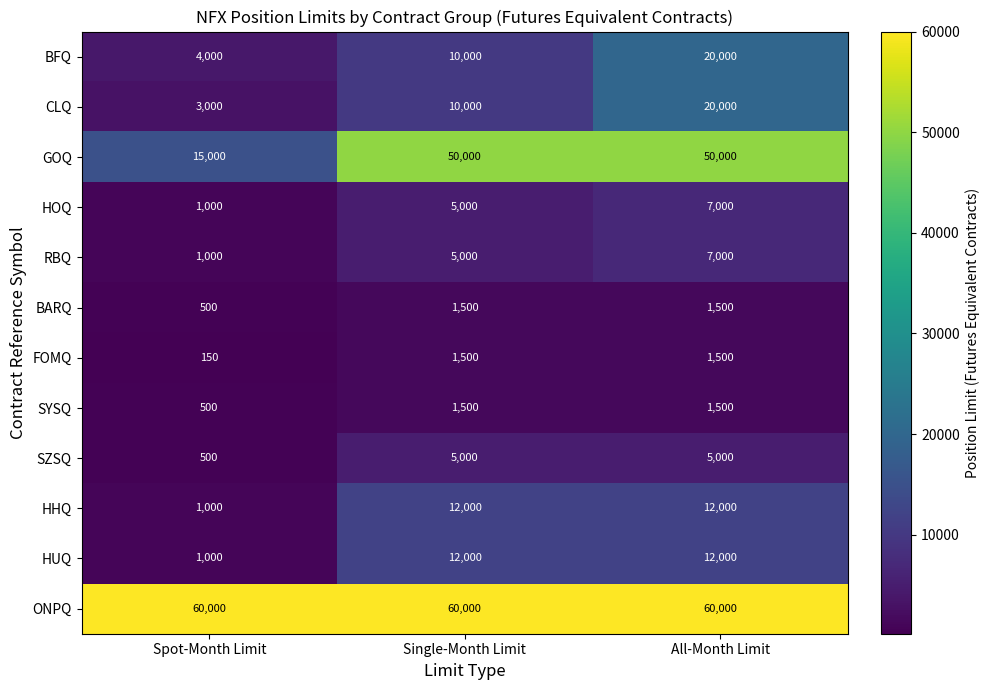

What is the average value of the SYSQ series?

1167